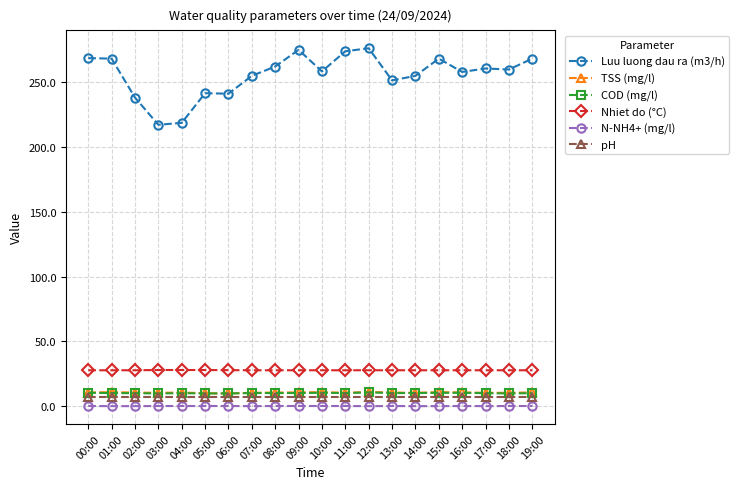

True or false: N-NH4+ (mg/l) has a value of 0.0 at 14:00.

True